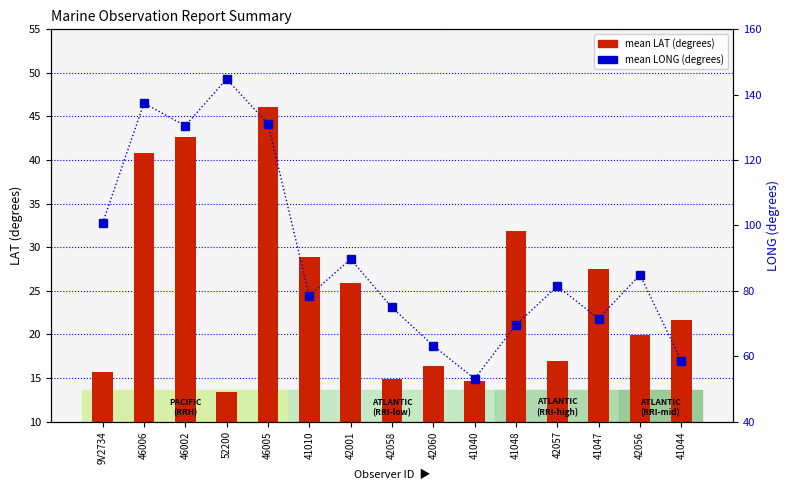

The value of mean LAT at 42060 is 16.4. True or false?

True